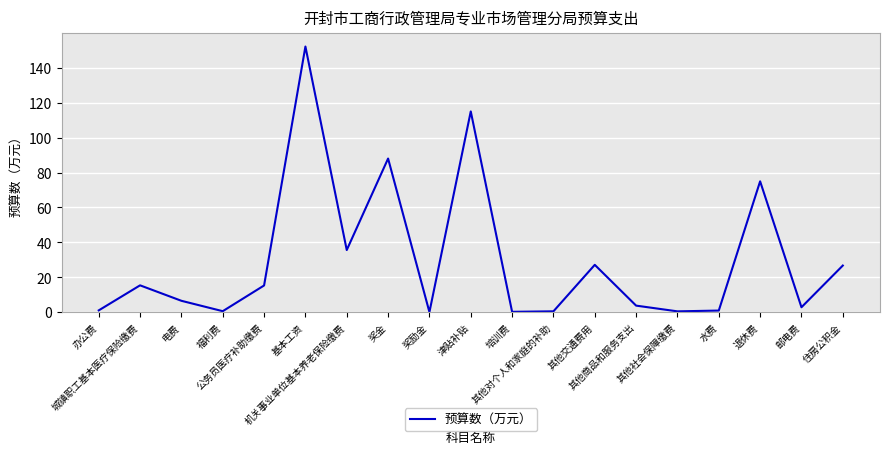

What is the maximum value shown in the chart?

152.3